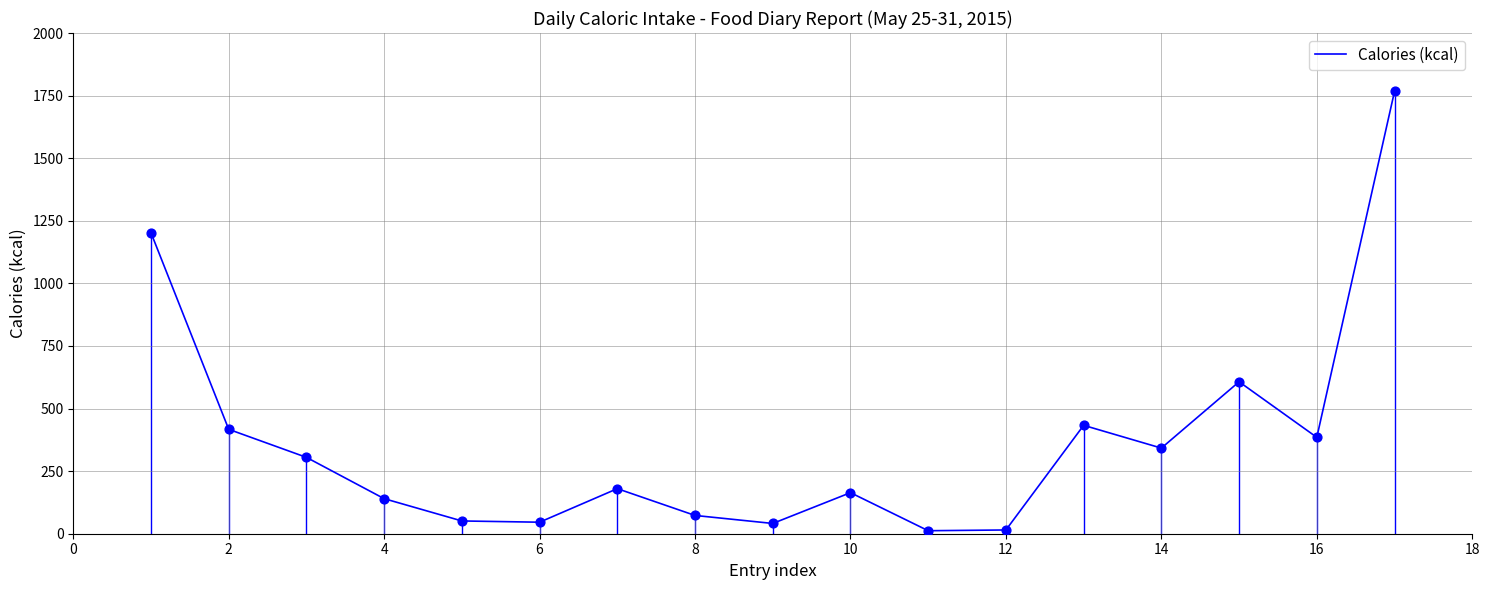

What is the difference between the maximum and minimum values?

1755